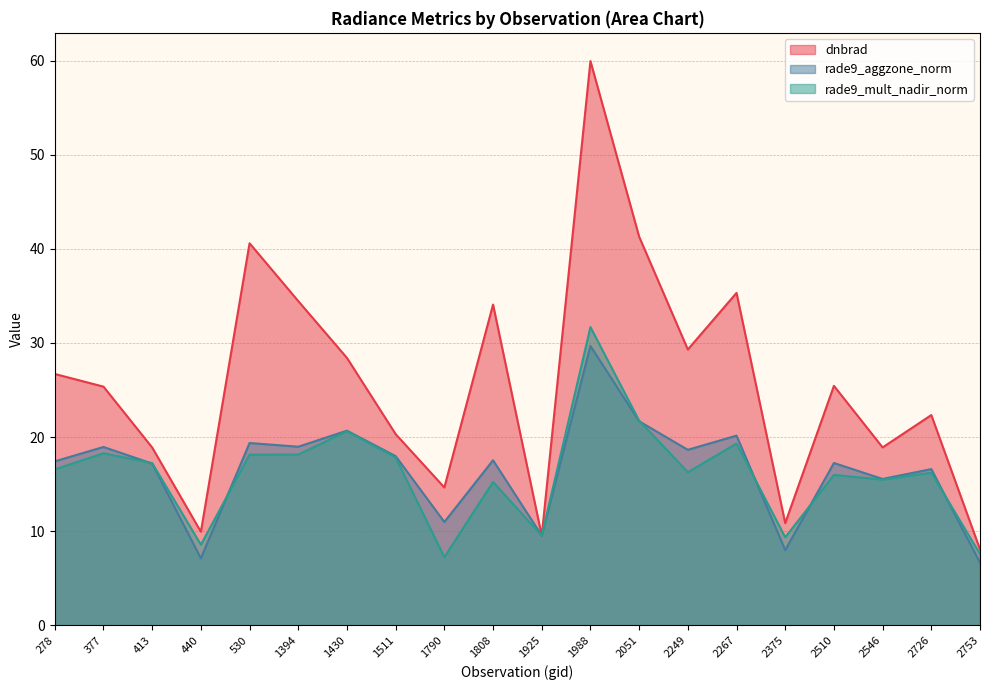

What is the average value of the rade9_mult_nadir_norm series?

16.0